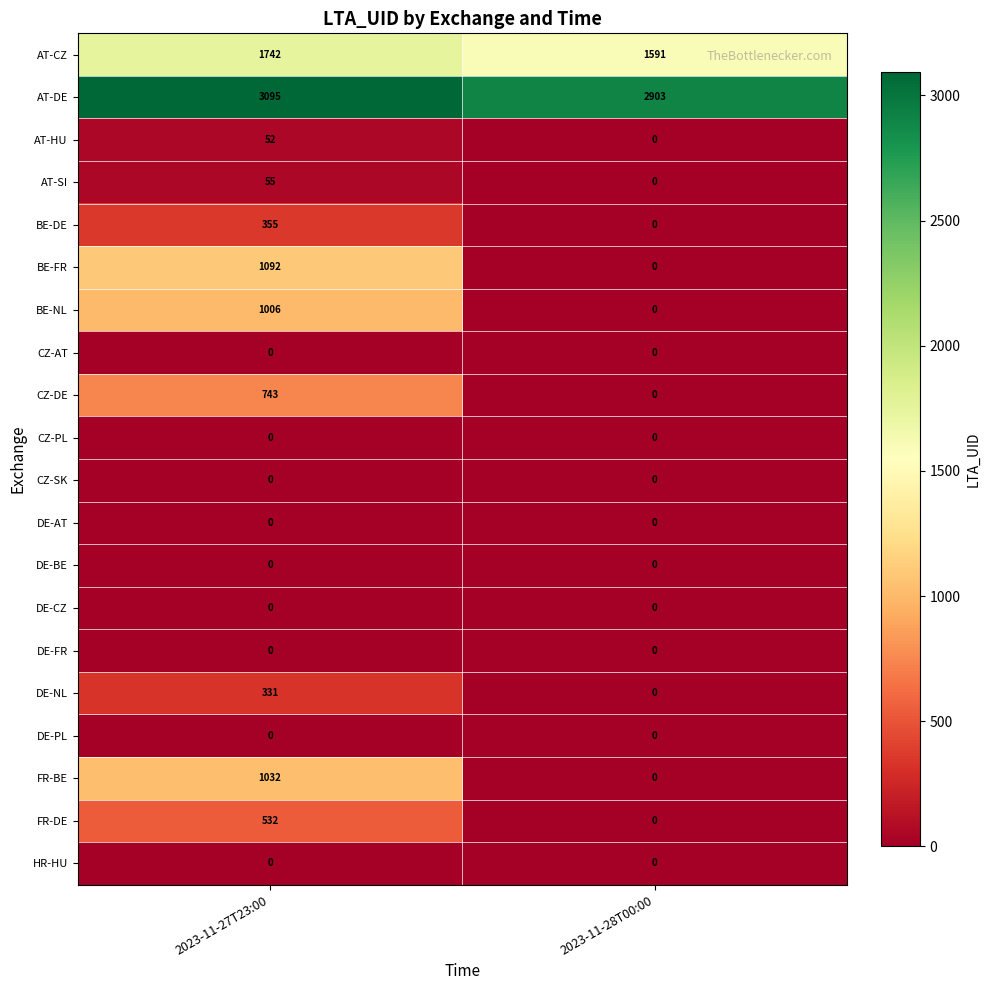

What is the approximate value of AT-DE at 2023-11-27T23:00, to the nearest 10?

3100